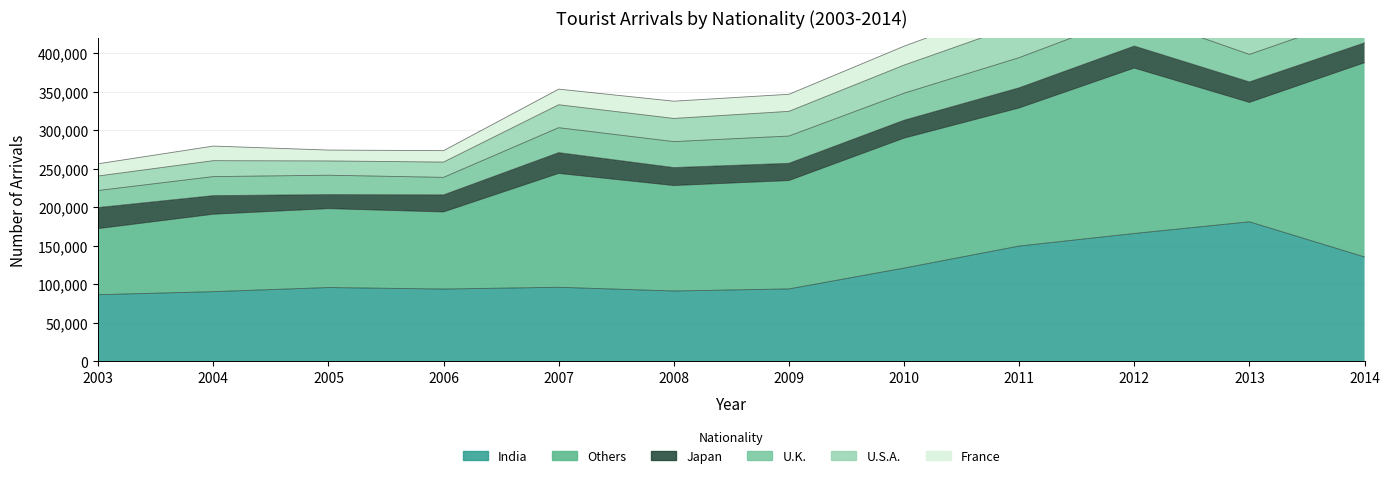

What are all the series names shown in the legend?

India, Others, Japan, U.K., U.S.A., France